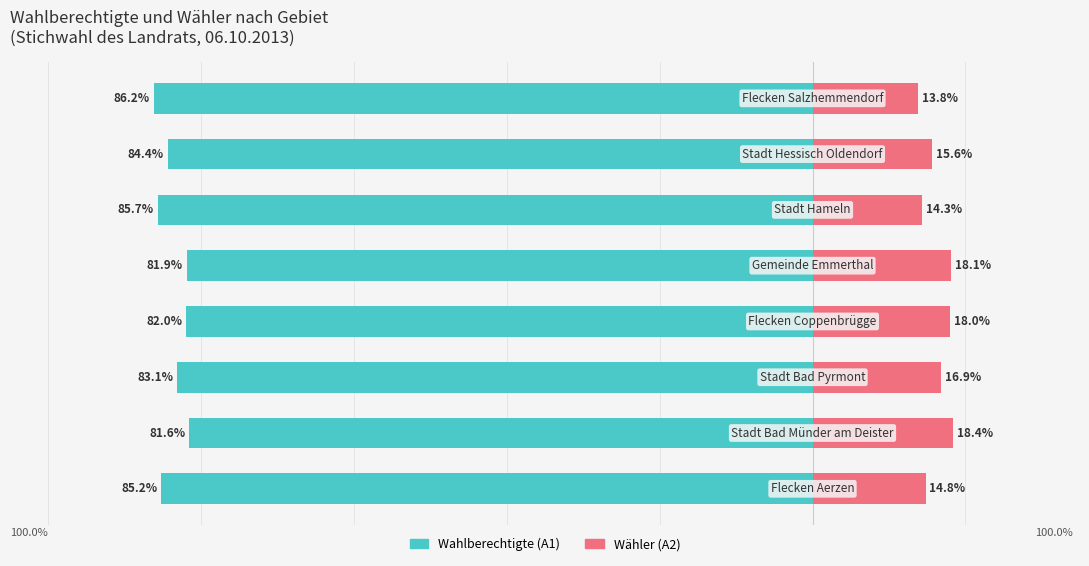

Reading left to right, transcribe all the data shown in this chart.

Wahlberechtigte (A1): 0=-85.2	1=-81.6	2=-83.1	3=-82.0	4=-81.9	5=-85.7	6=-84.4	7=-86.2
Wähler (A2): 0=14.8	1=18.4	2=16.9	3=18.0	4=18.1	5=14.3	6=15.6	7=13.8